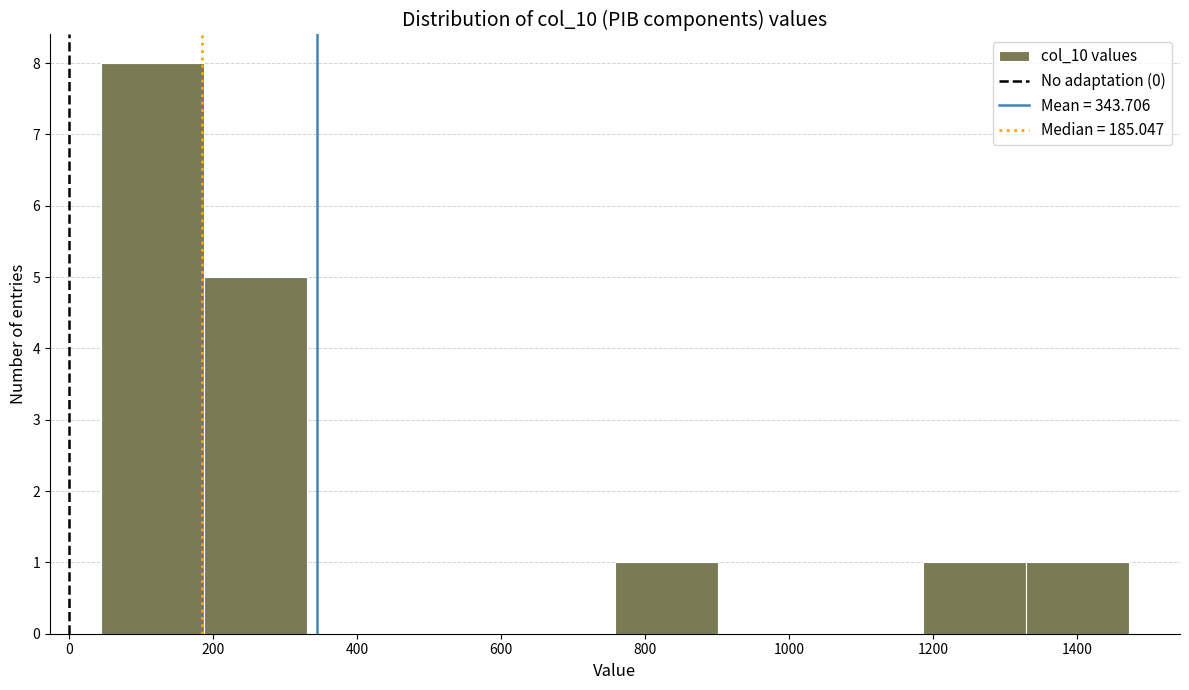

Reading left to right, transcribe this chart: for each bar, give the range it covers on the x-axis and its height. Neither the bar edges nor the heights are printed on the chart, so give them approximately, as read against the axes.

40 to 180: 8
180 to 340: 5
340 to 480: 0
480 to 620: 0
620 to 760: 0
760 to 900: 1
900 to 1040: 0
1040 to 1180: 0
1180 to 1320: 1
1320 to 1480: 1